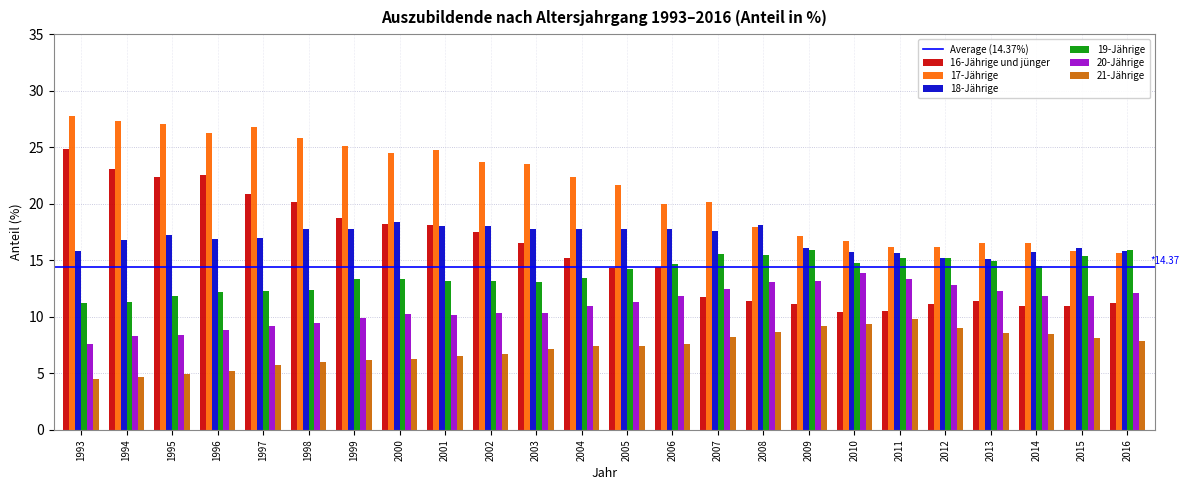

At how many categories does at least one series exceed 8?

24